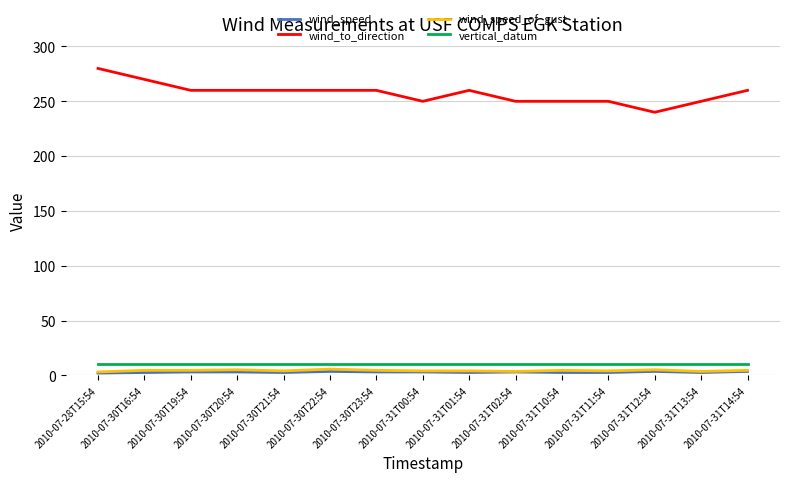

Which series has the largest range (max minus min)?

wind_to_direction